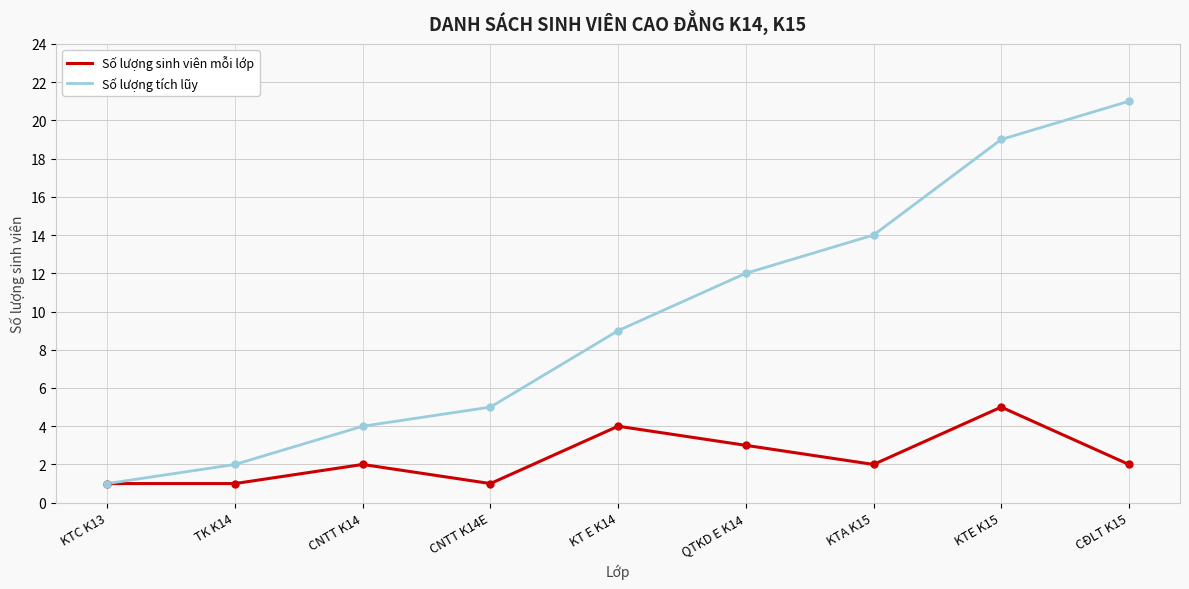

What is the minimum value shown in the chart?

1